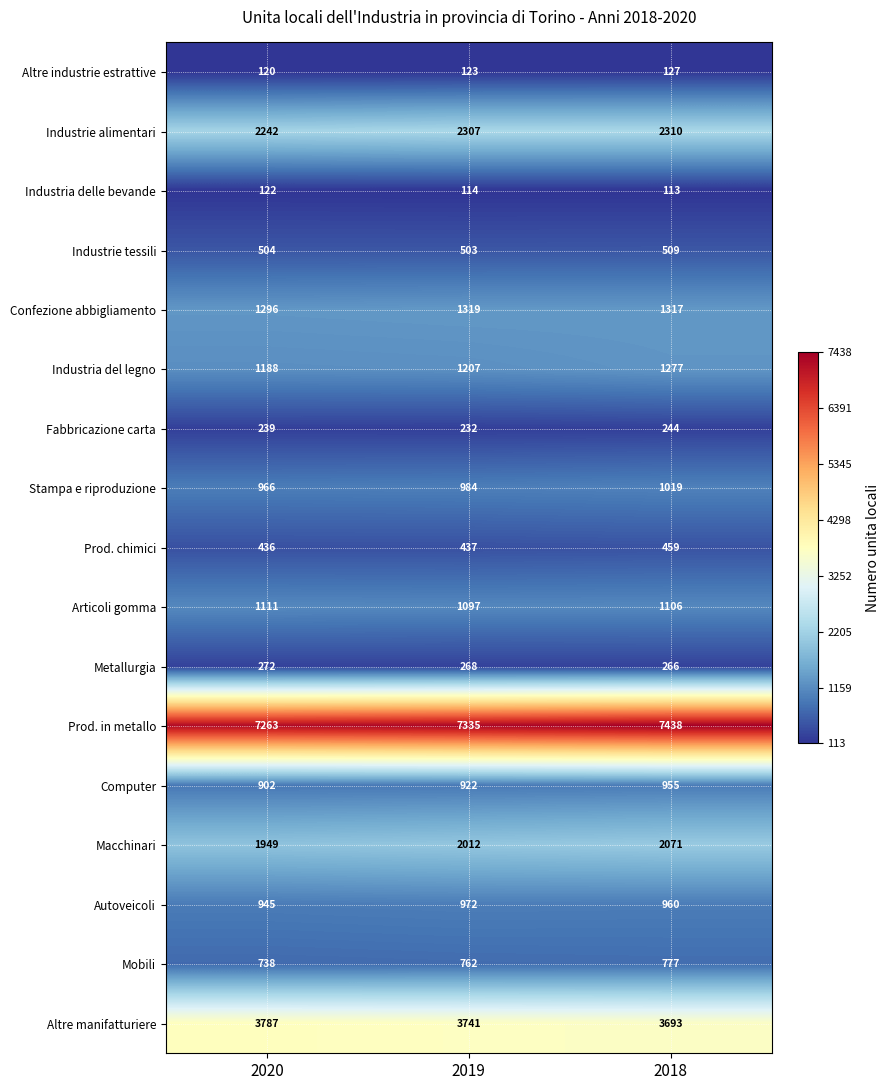

Rank the series at 2020 from highest to lowest value.

Prod. in metallo, Altre manifatturiere, Industrie alimentari, Macchinari, Confezione abbigliamento, Industria del legno, Articoli gomma, Stampa e riproduzione, Autoveicoli, Computer, Mobili, Industrie tessili, Prod. chimici, Metallurgia, Fabbricazione carta, Industria delle bevande, Altre industrie estrattive